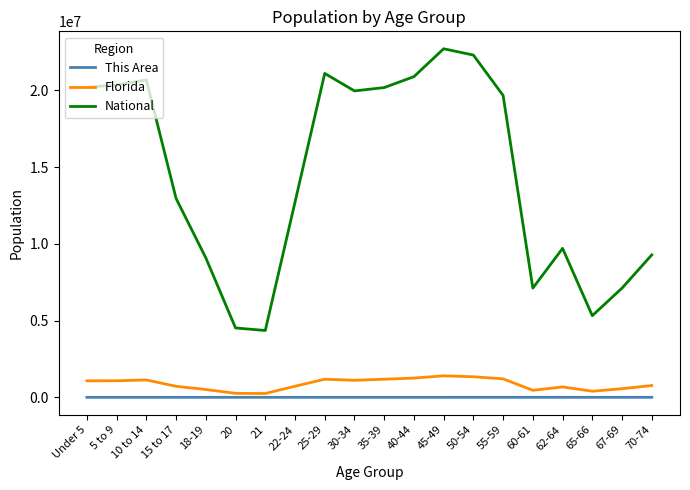

List the series in order of their peak value, lowest first.

This Area, Florida, National